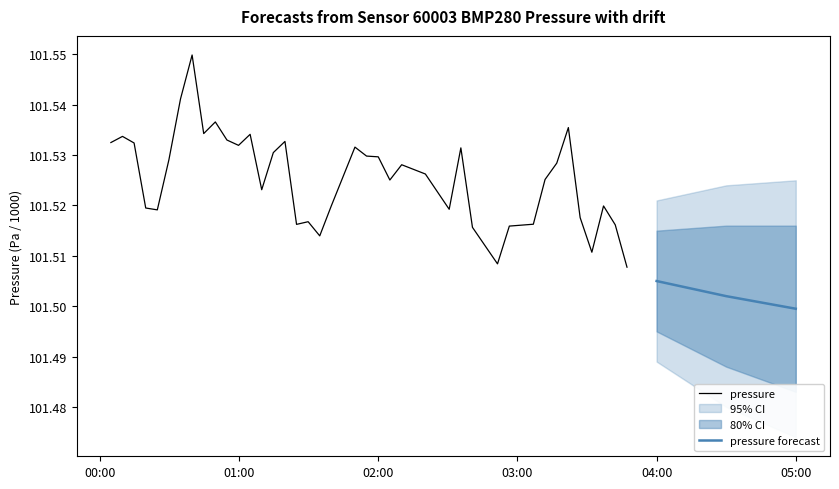

Between 2022-12-18T03:47:14 and 2022-12-18T01:34:45, which is larger?

2022-12-18T01:34:45